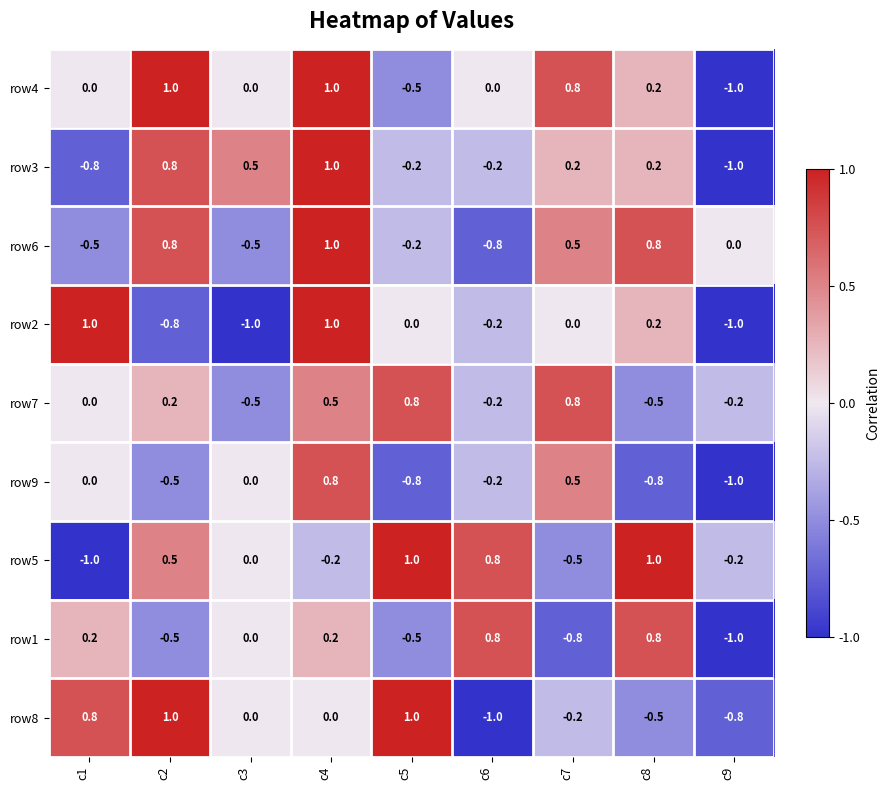

What is the sum of all row5 values?

1.4